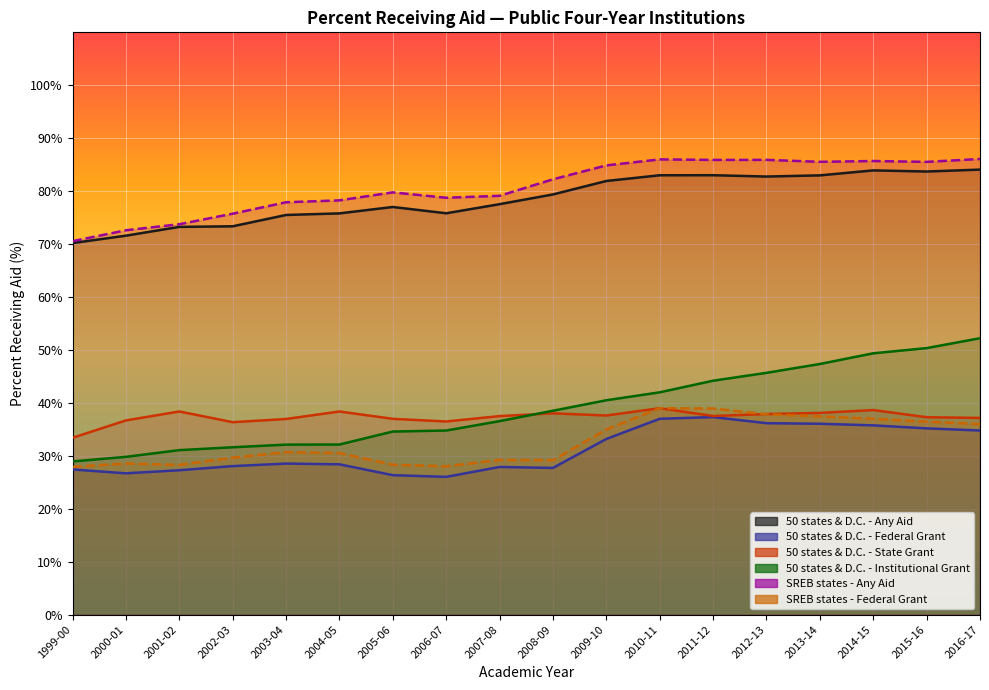

True or false: 50 states & D.C. - Federal Grant and 50 states & D.C. - Institutional Grant cross at least once.

False